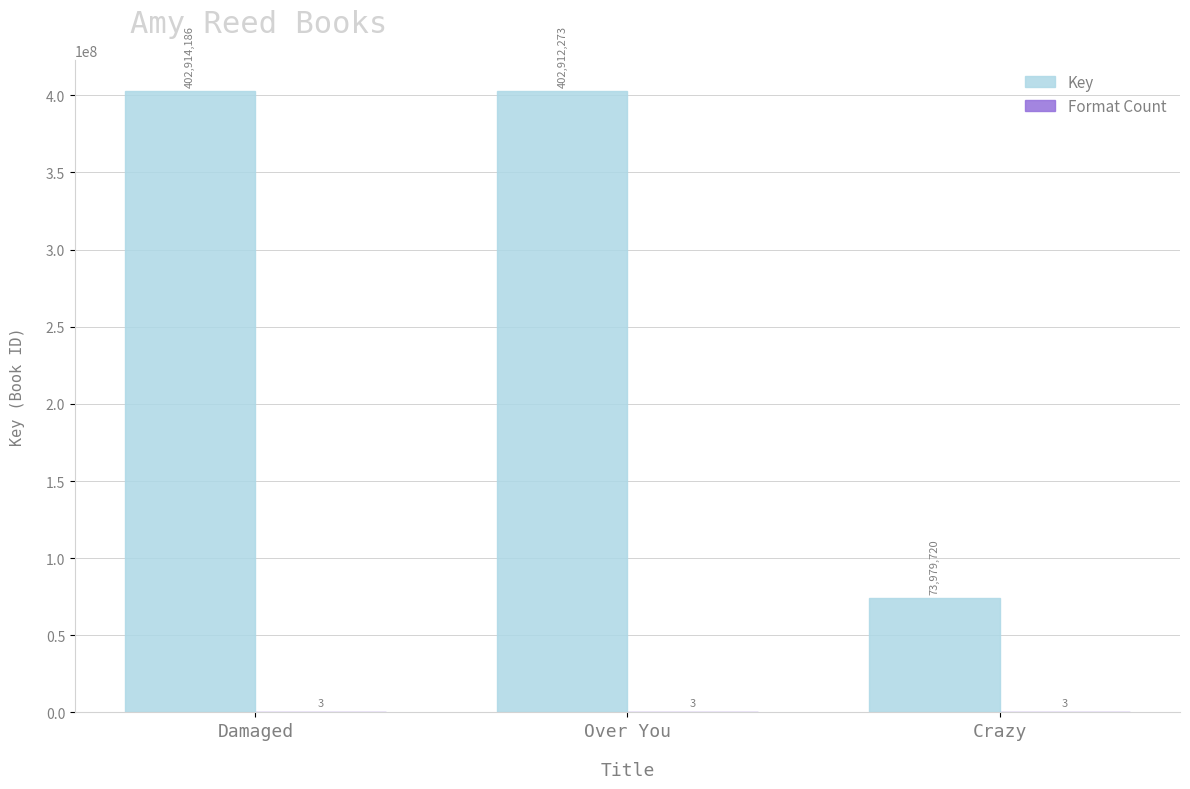

How many series are shown in this chart?

2